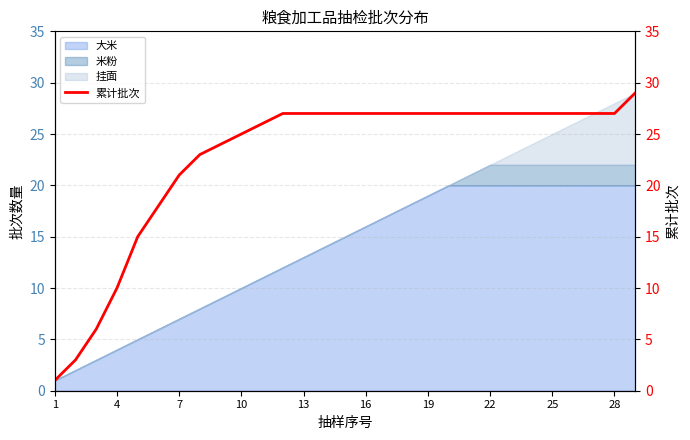

What is the maximum value for 大米?

20